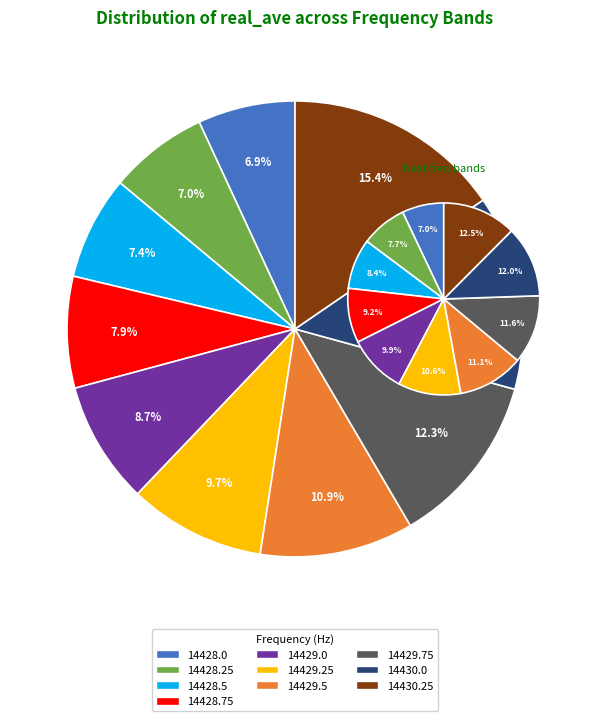

Does any single category account for the majority?

No